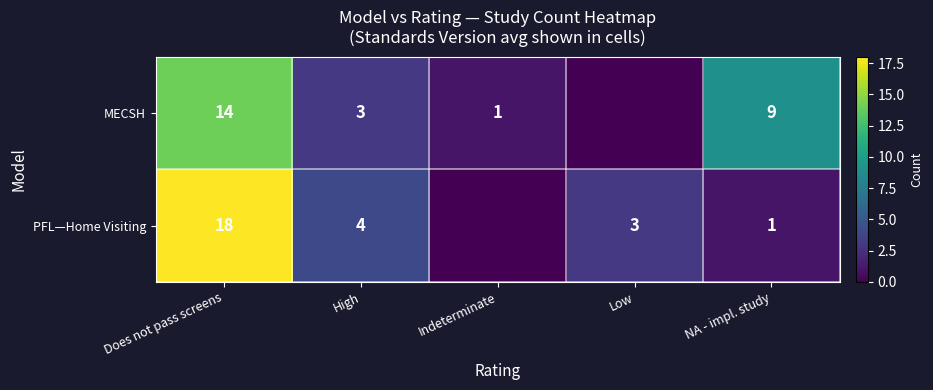

Is the value of MECSH at Does not pass screens greater than the value of PFL—Home Visiting at High?

Yes